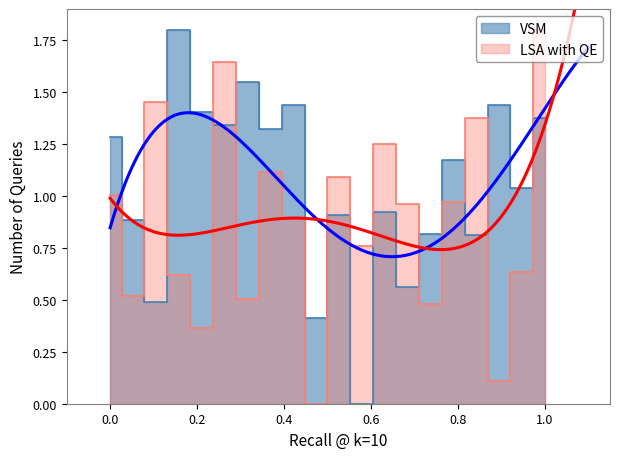

The LSA with QE series shows 1.1 at 6. True or false?

False